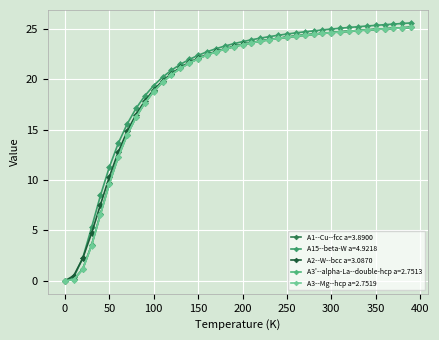

What are all the series names shown in the legend?

A1--Cu--fcc a=3.8900, A15--beta-W a=4.9218, A2--W--bcc a=3.0870, A3'--alpha-La--double-hcp a=2.7513, A3--Mg--hcp a=2.7519